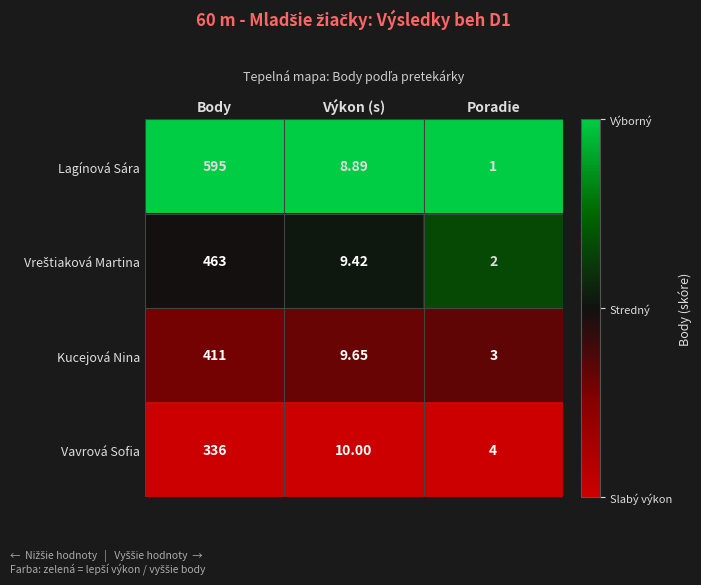

Which series changed the most between Body and Poradie?

Lagínová Sára